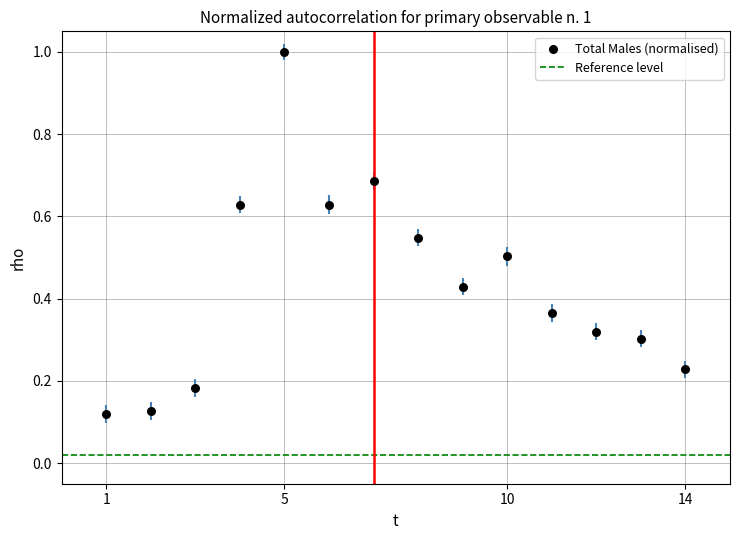

What is the range of Y values (max minus min)?

0.9